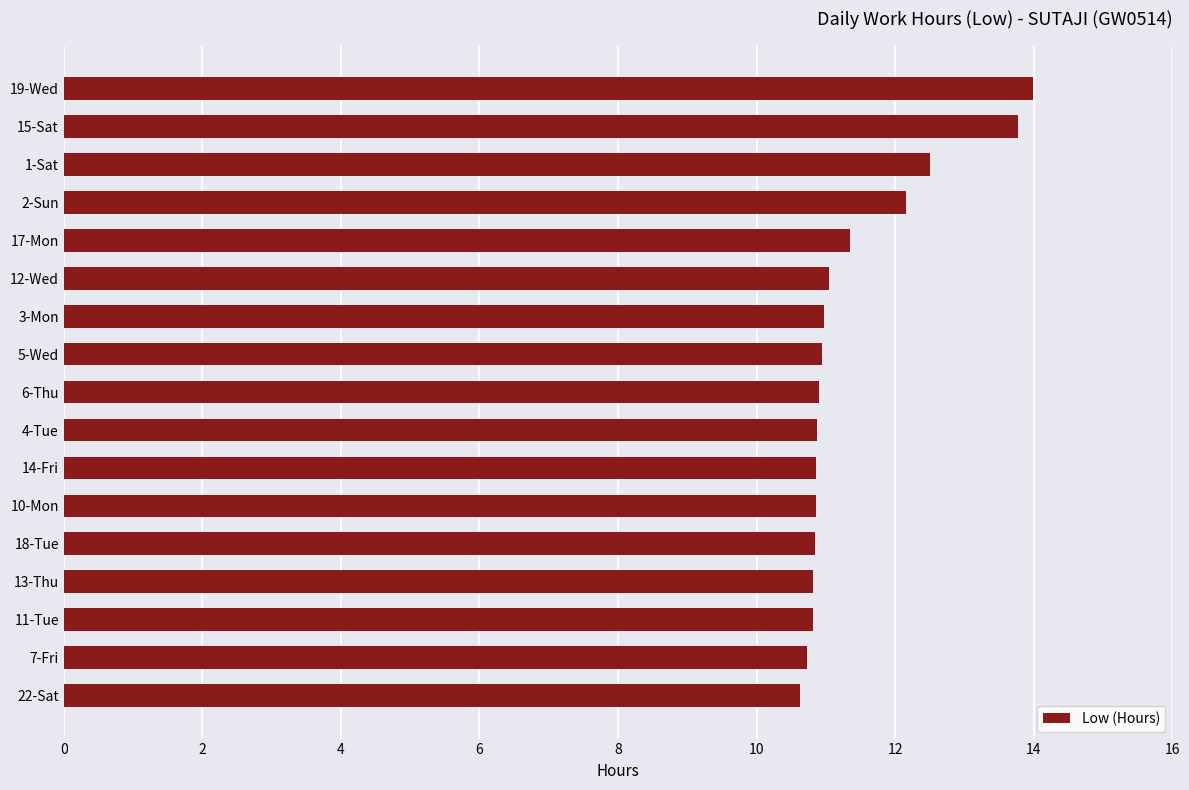

Between 11-Tue and 19-Wed, which is larger?

19-Wed